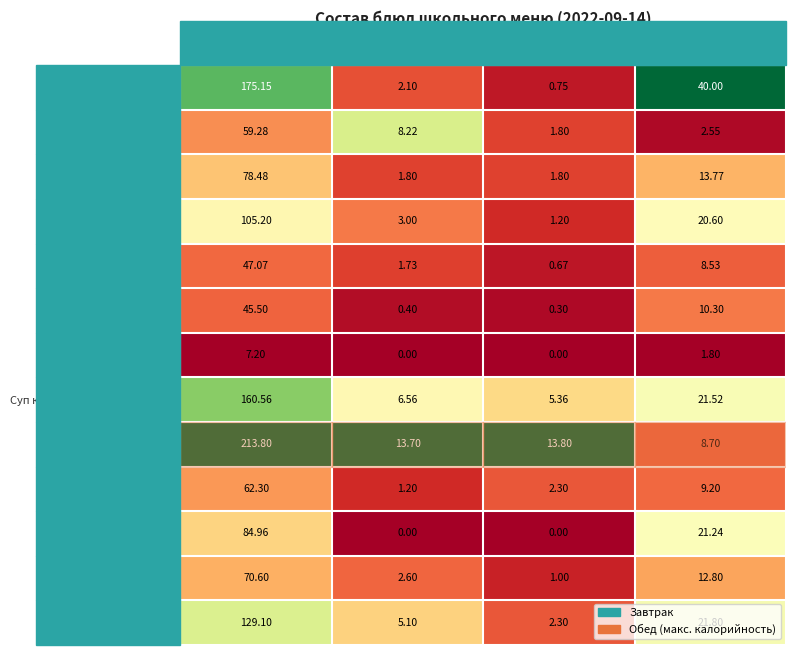

What is the total value across all series at Углеводы?

192.8